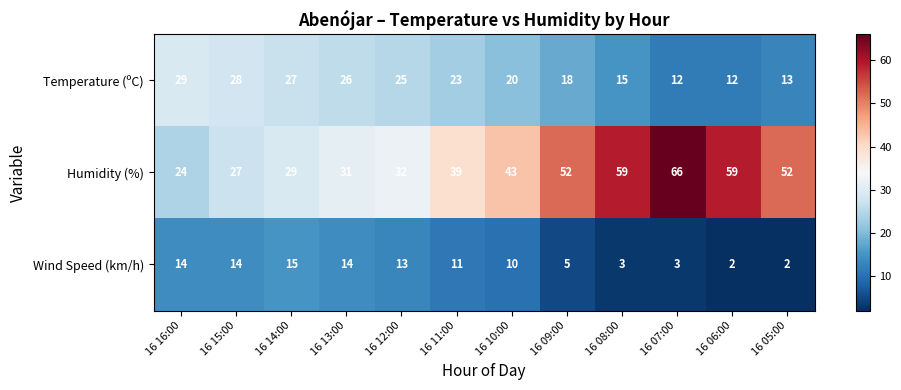

How many data points does each series have?

12